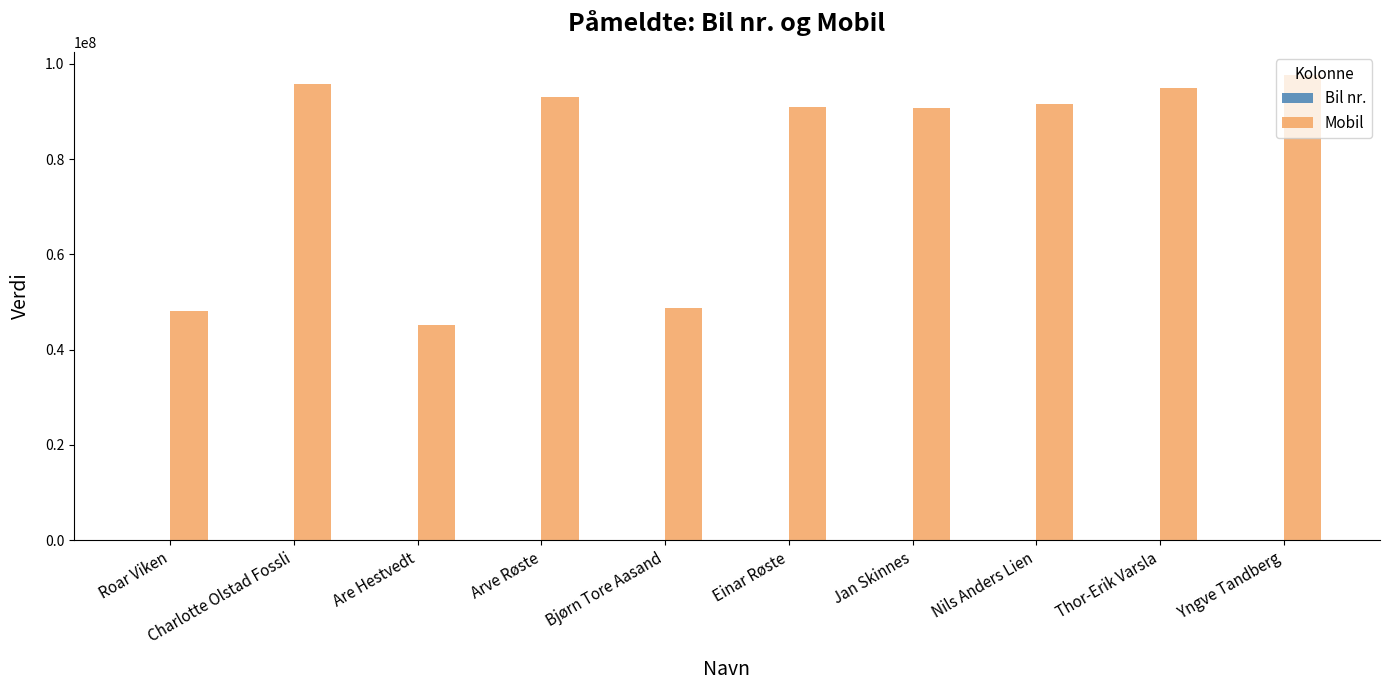

The value of Mobil at Roar Viken is 48022376. True or false?

True